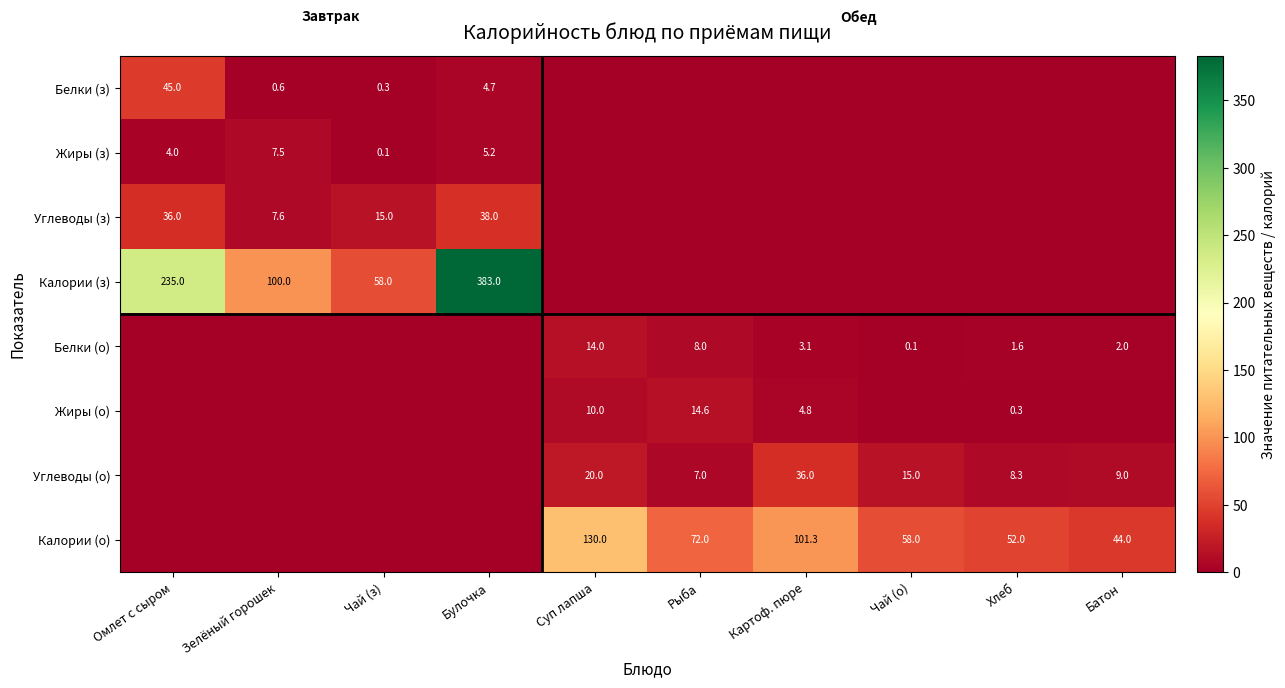

Which category has the lowest value across all series?

Суп лапша